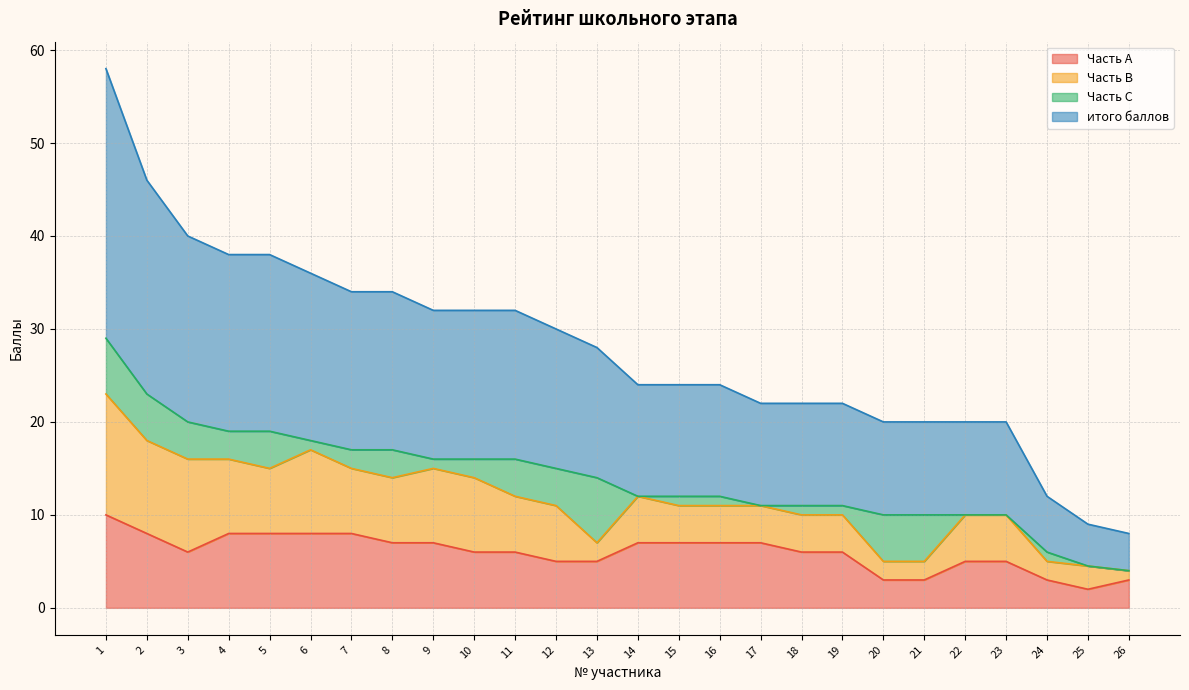

True or false: Часть А and итого баллов intersect in this chart.

False